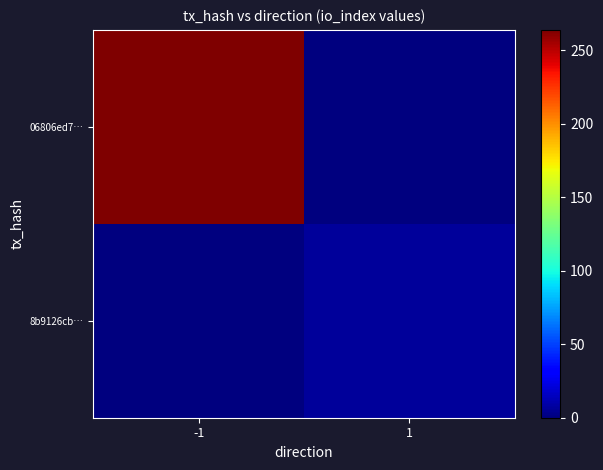

Reading left to right, extract all data points from this chart.

06806ed7…: -1=264	1=0
8b9126cb…: -1=0	1=7